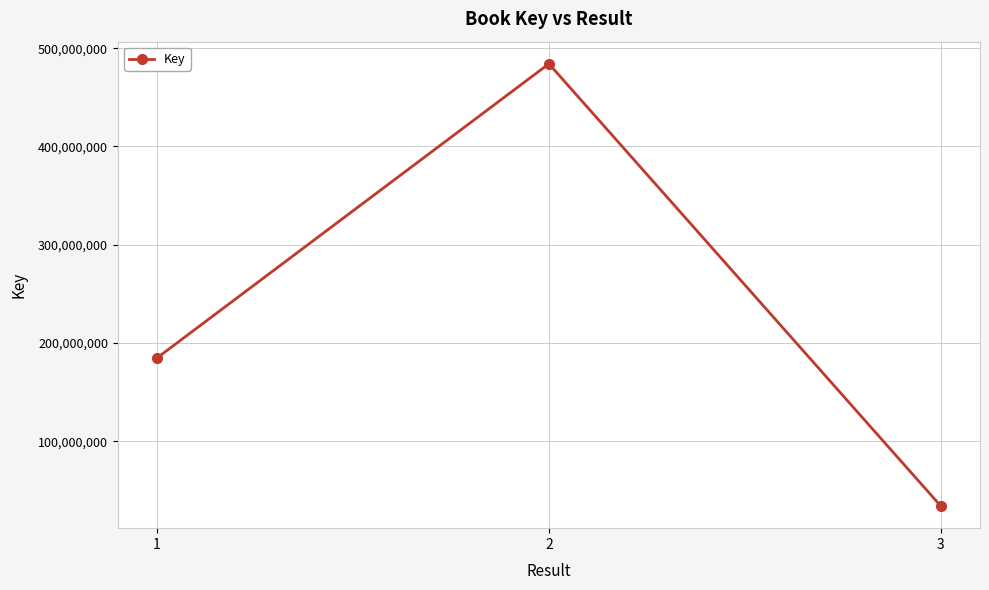

What is the value of the 3rd point from the left?

34052877